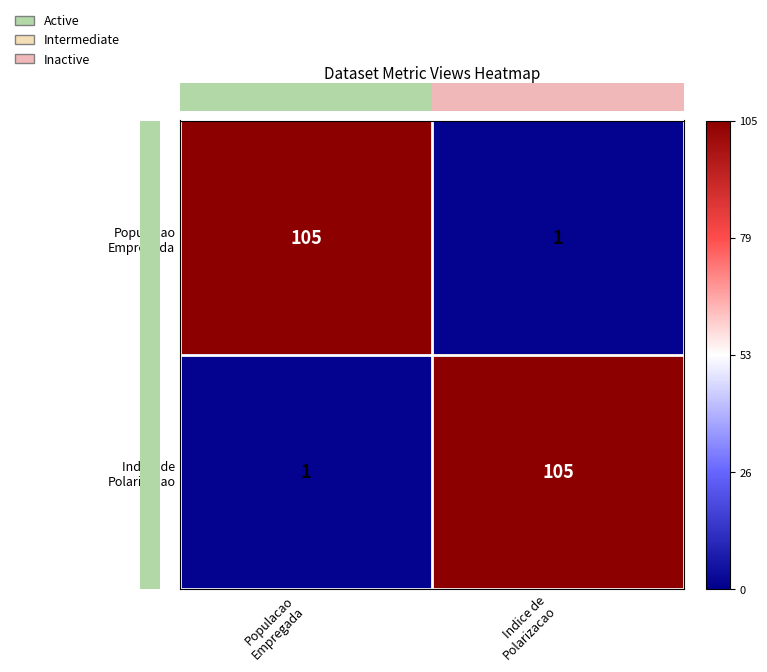

What is the greatest value displayed?

105